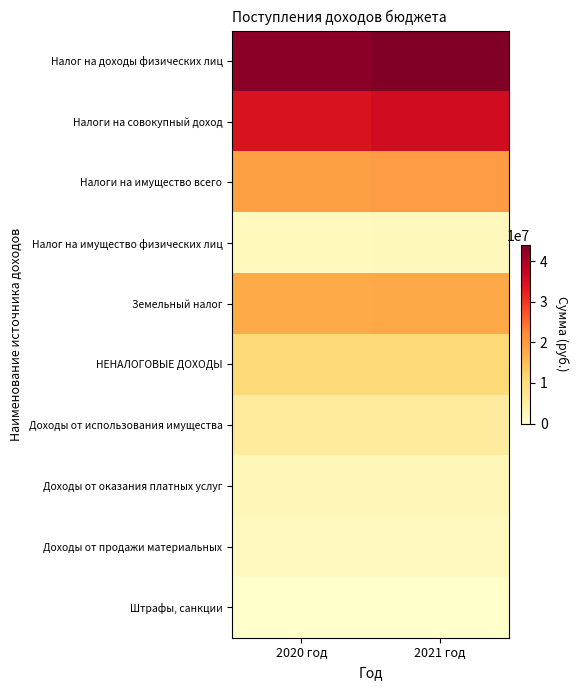

Which has a higher value, 2021 год or 2020 год?

2021 год